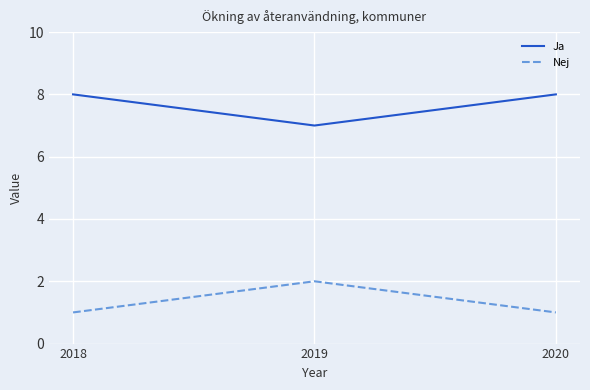

Reading left to right, what are all the values shown in this chart?

Ja: 8	7	8
Nej: 1	2	1